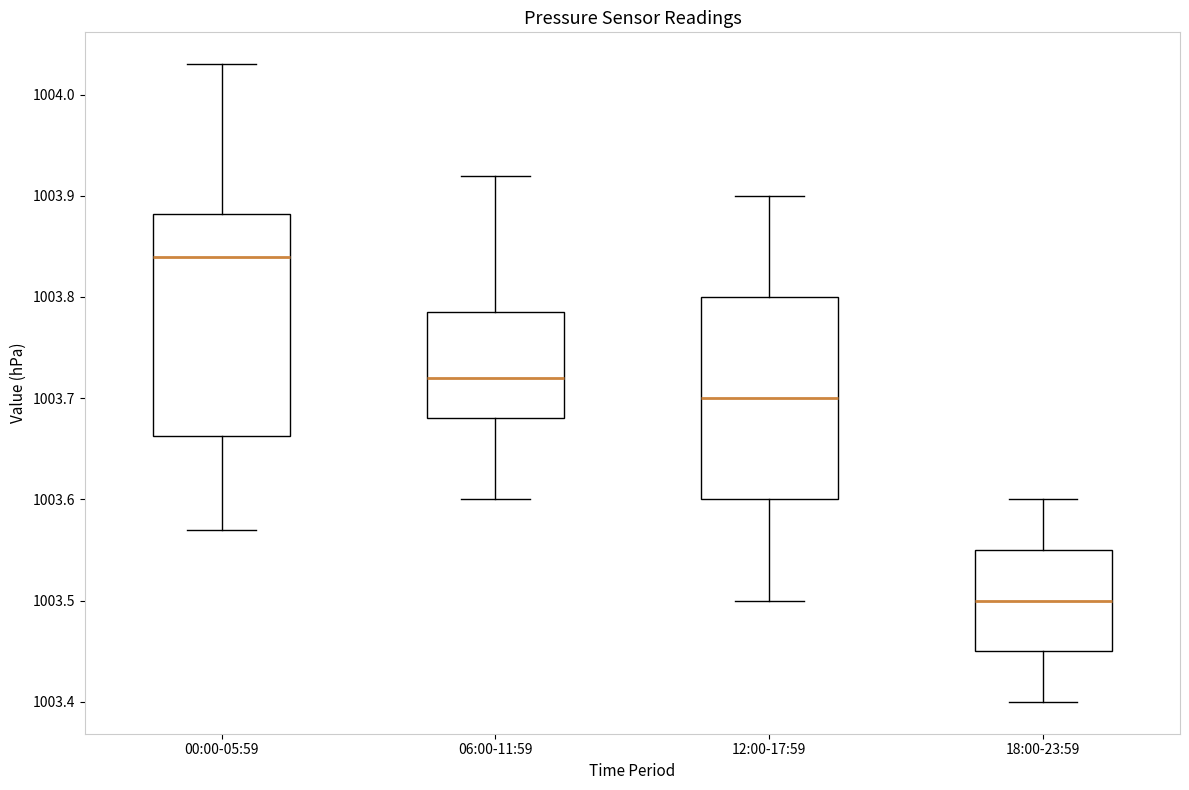

Which box's median line is the highest?

00:00-05:59